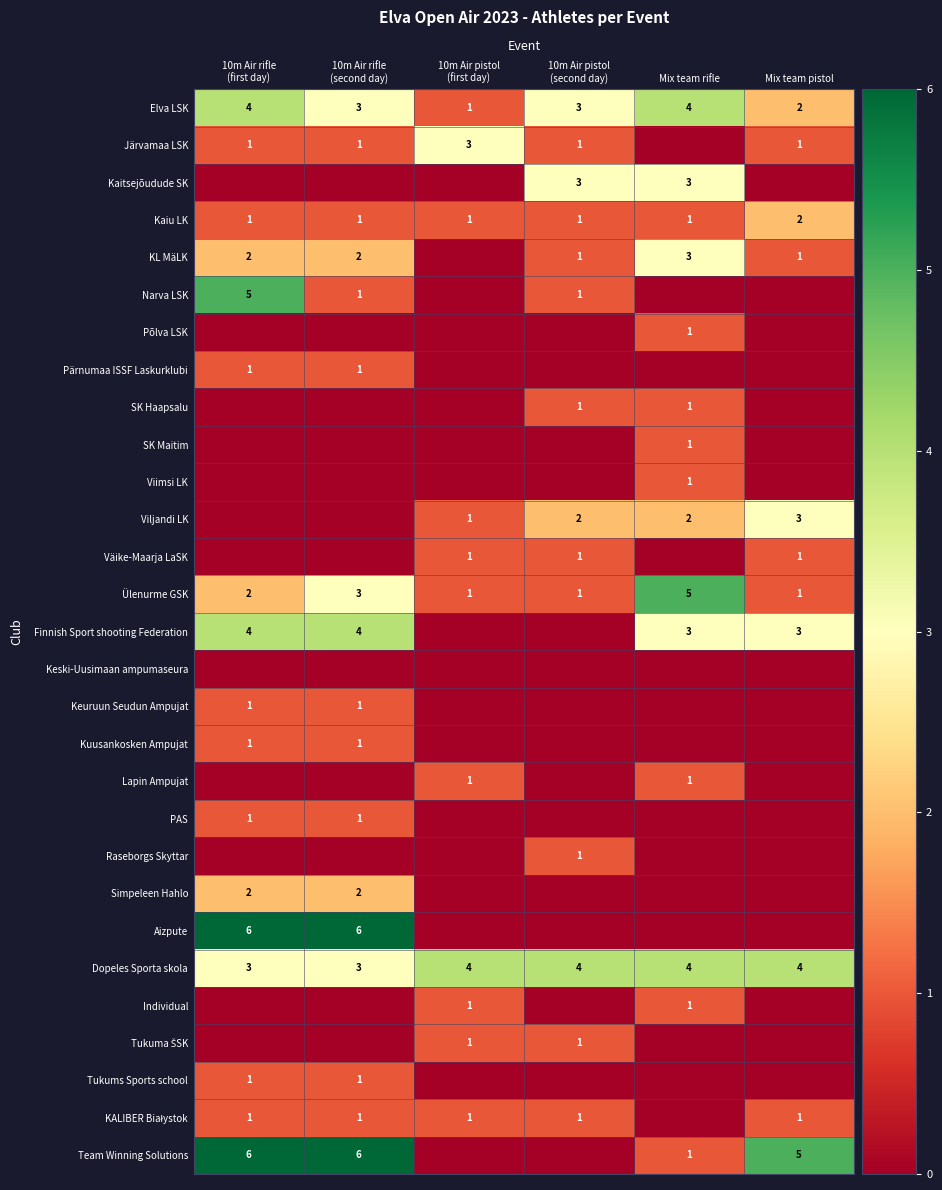

Count the Ülenurme GSK values in the range 1 to 3.

5